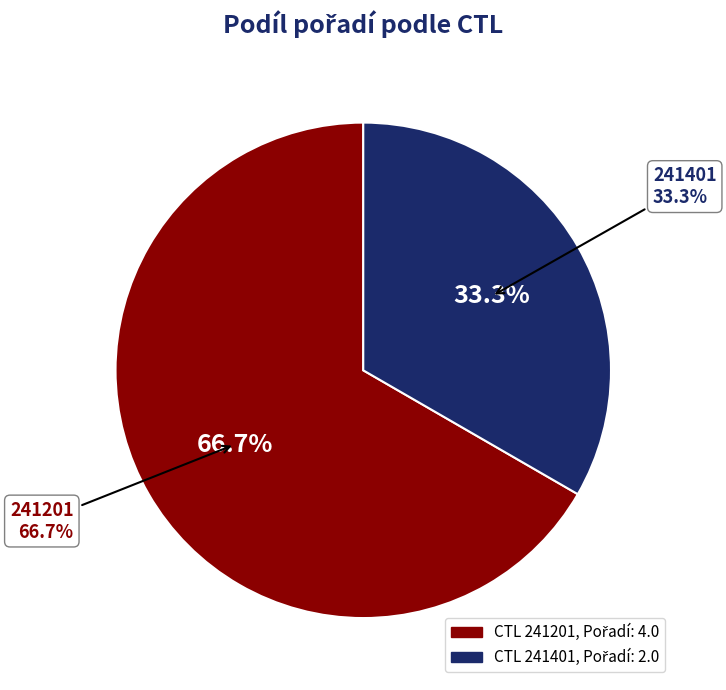

To the nearest percent, what is the difference between the largest and smallest slice percentages?

33%